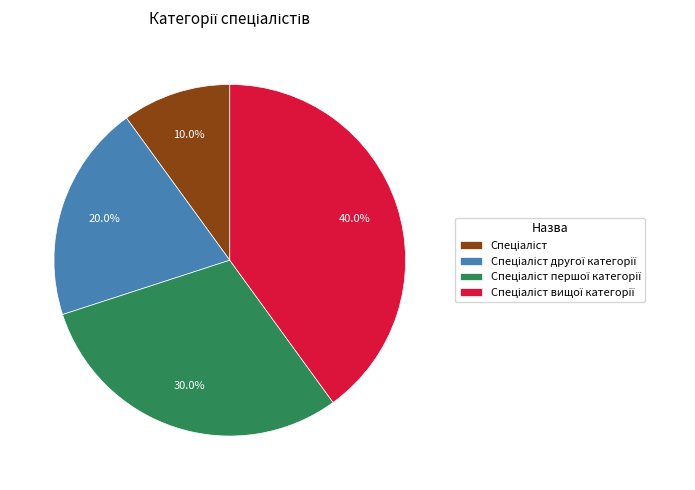

Is there any slice that represents more than half of the pie?

No